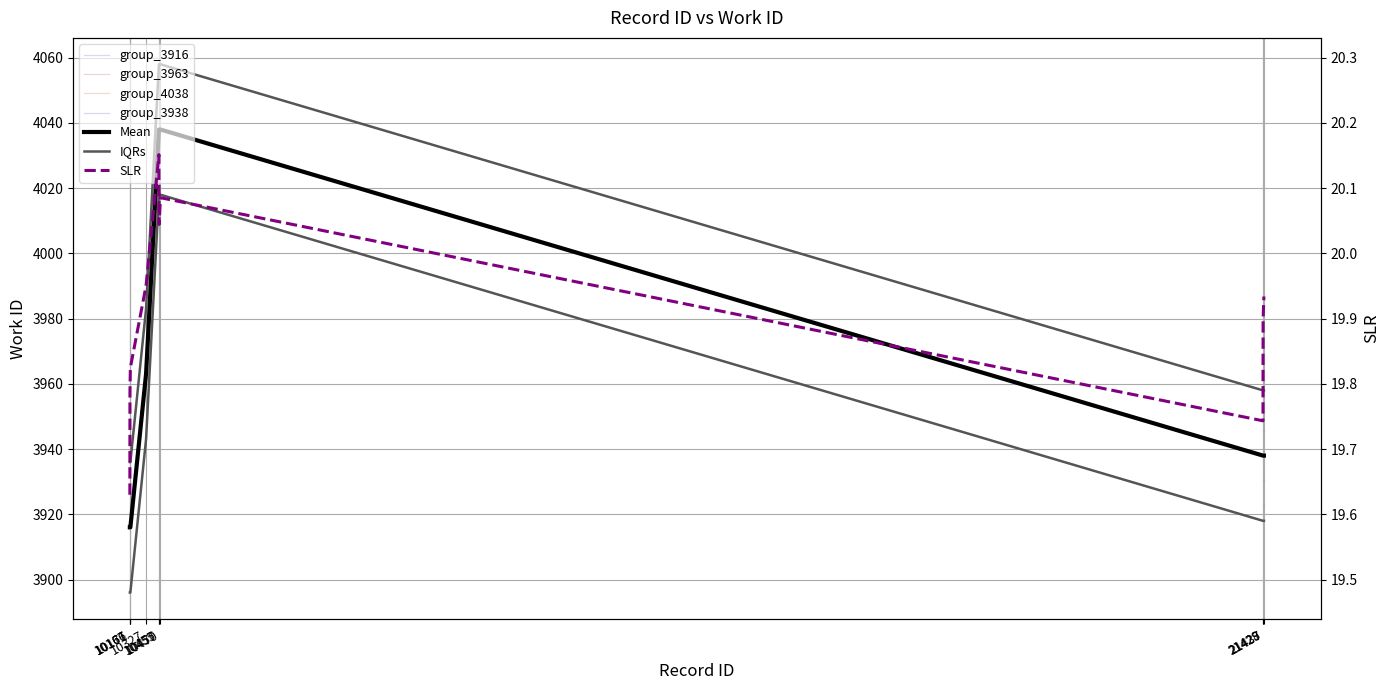

True or false: the data shows 3916 at 10166.

True